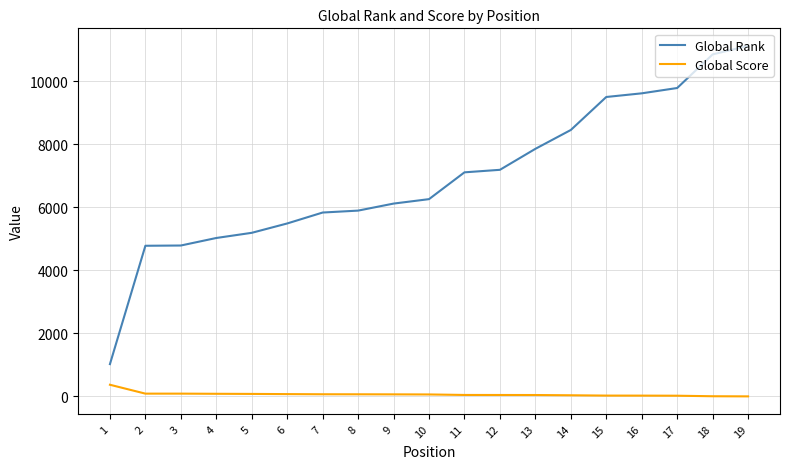

The Global Rank series shows 19299 at 19. True or false?

False